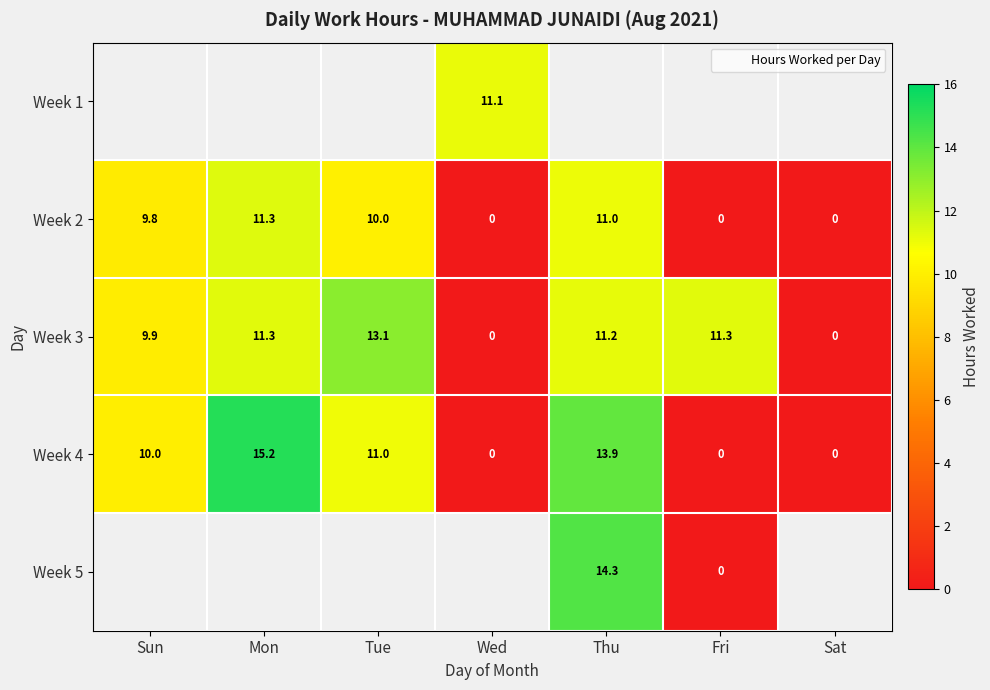

Between Thu and Mon, which is larger?

Mon